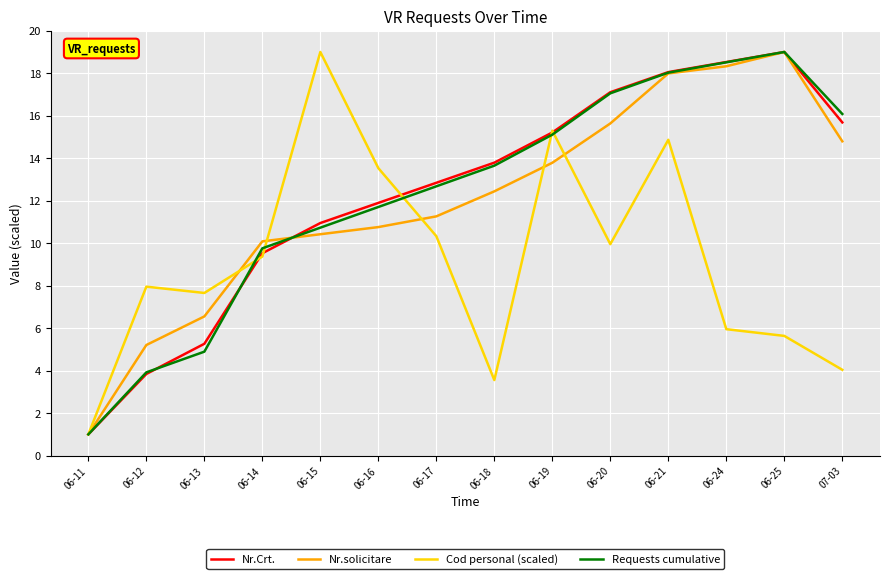

Rank the categories by Requests cumulative value from lowest to highest.

06-11, 06-12, 06-13, 06-14, 06-15, 06-16, 06-17, 06-18, 06-19, 07-03, 06-20, 06-21, 06-24, 06-25